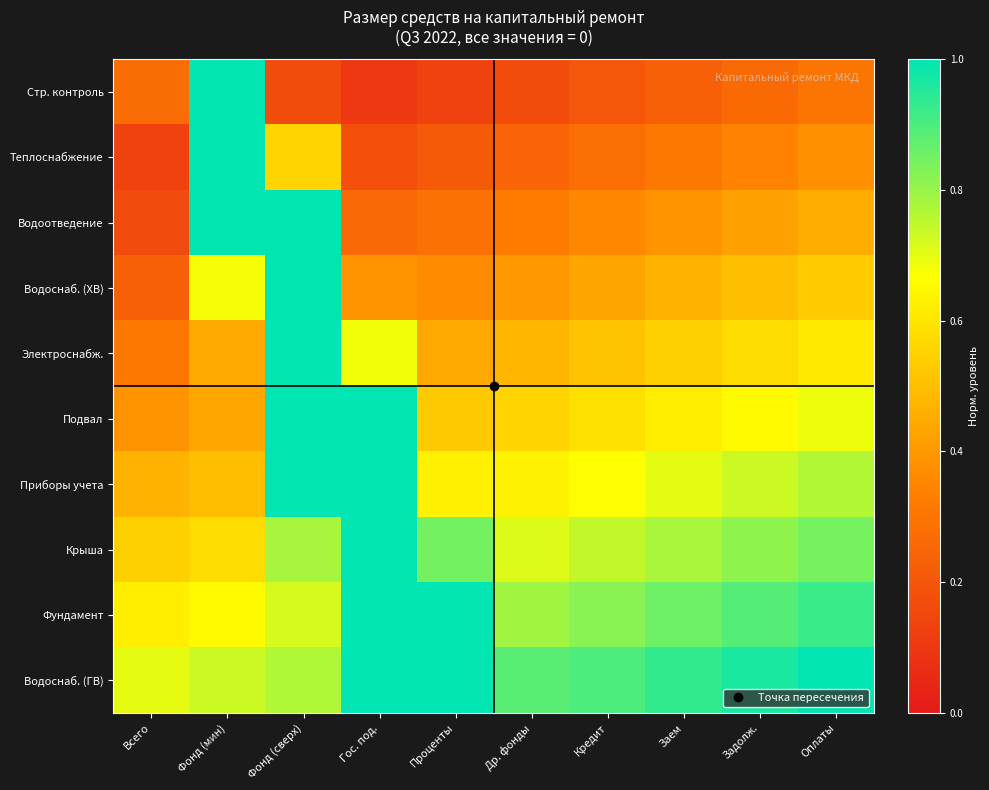

What is the total value across all series at Фонд (мин)?

7.0